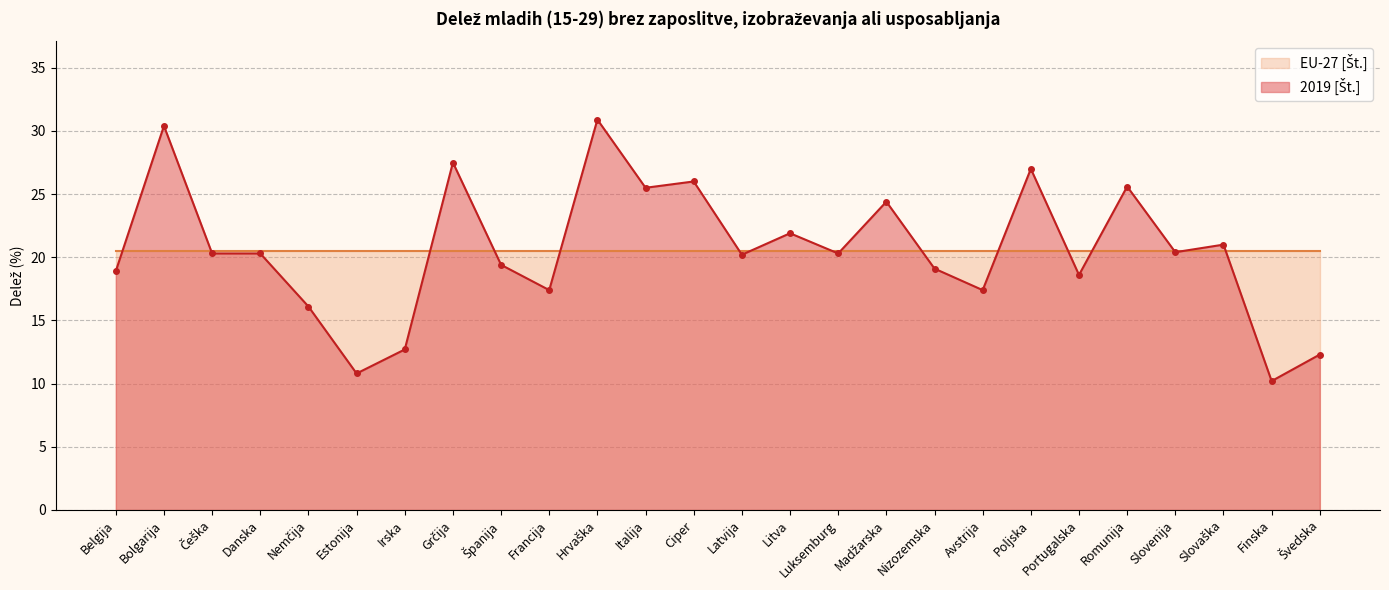

True or false: the data shows 26.0 at Ciper.

True